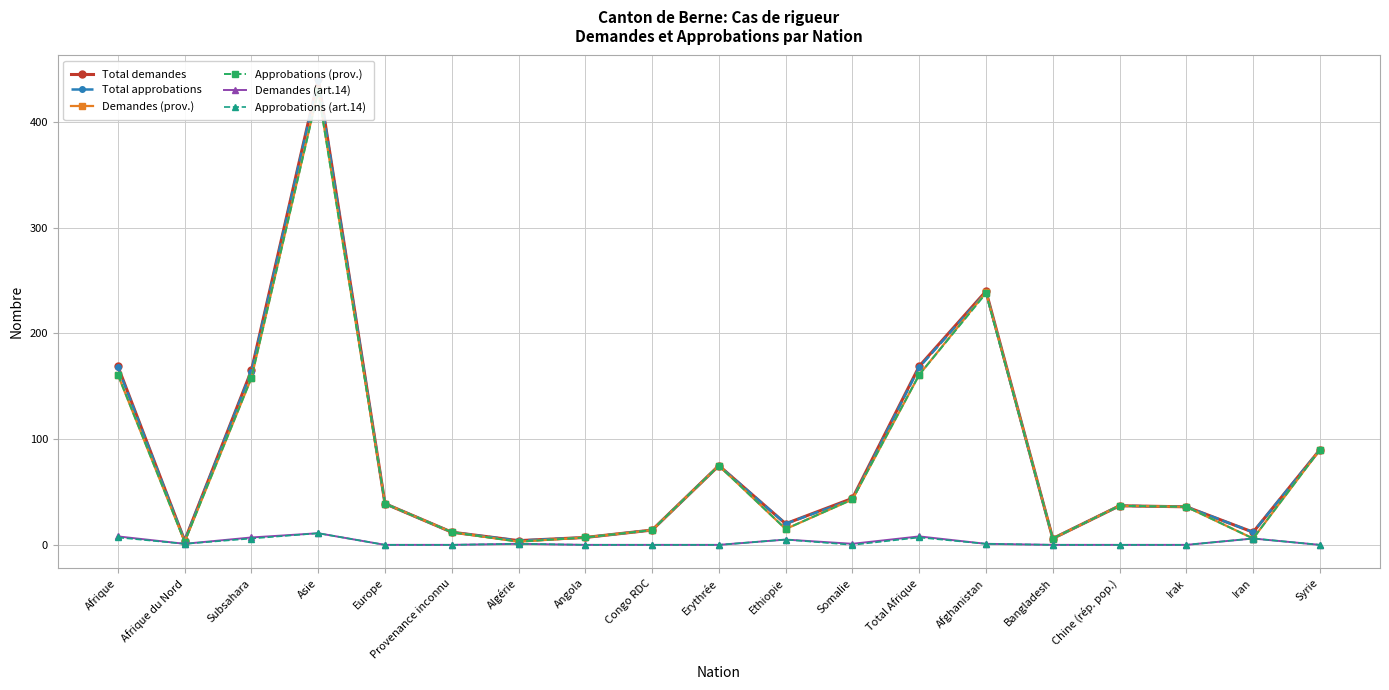

What is the difference between the maximum and minimum values in the Demandes (prov.) series?

427